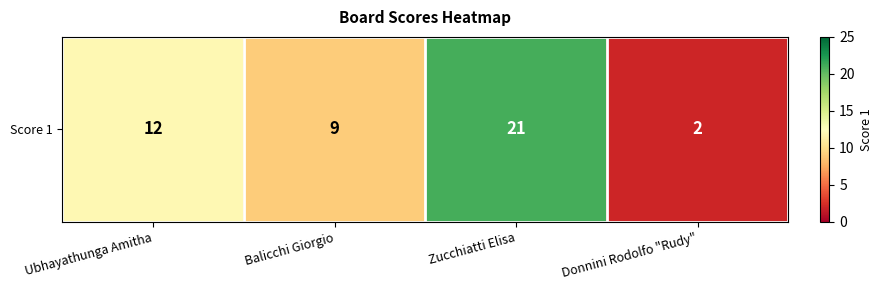

Rank the categories by value from lowest to highest.

Donnini Rodolfo "Rudy", Balicchi Giorgio, Ubhayathunga Amitha, Zucchiatti Elisa